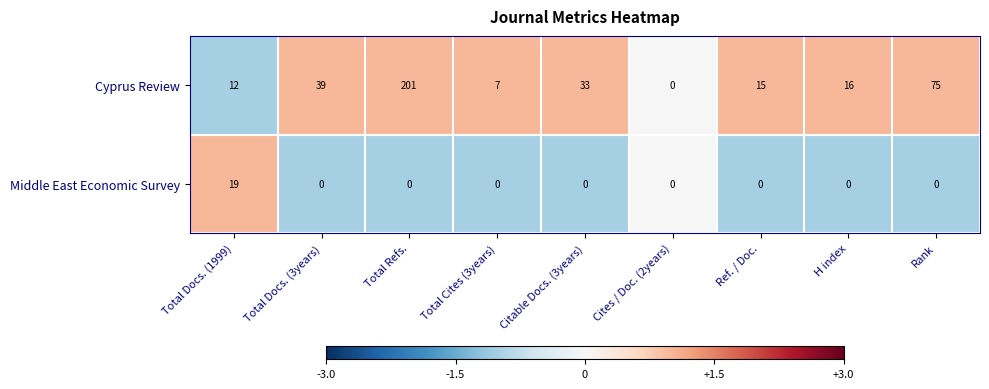

What is the total value across all series at Total Docs. (1999)?

31